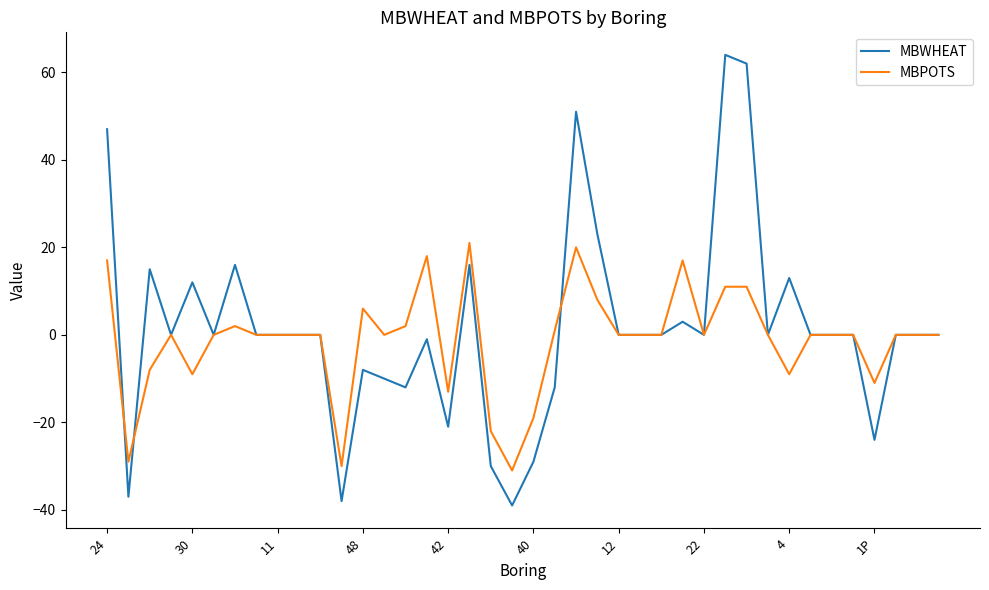

List the series in order of their peak value, highest first.

MBWHEAT, MBPOTS